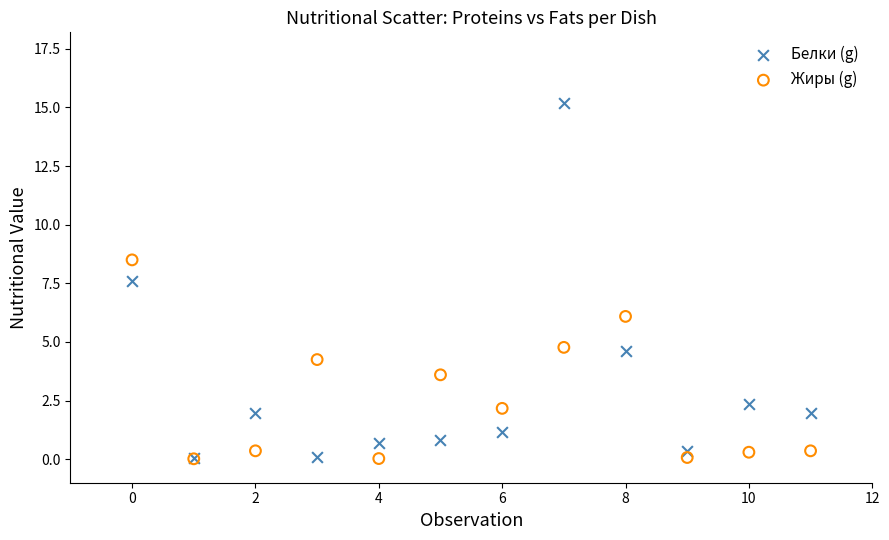

In the Белки (g) series, what Y value is closest to 7?

7.6